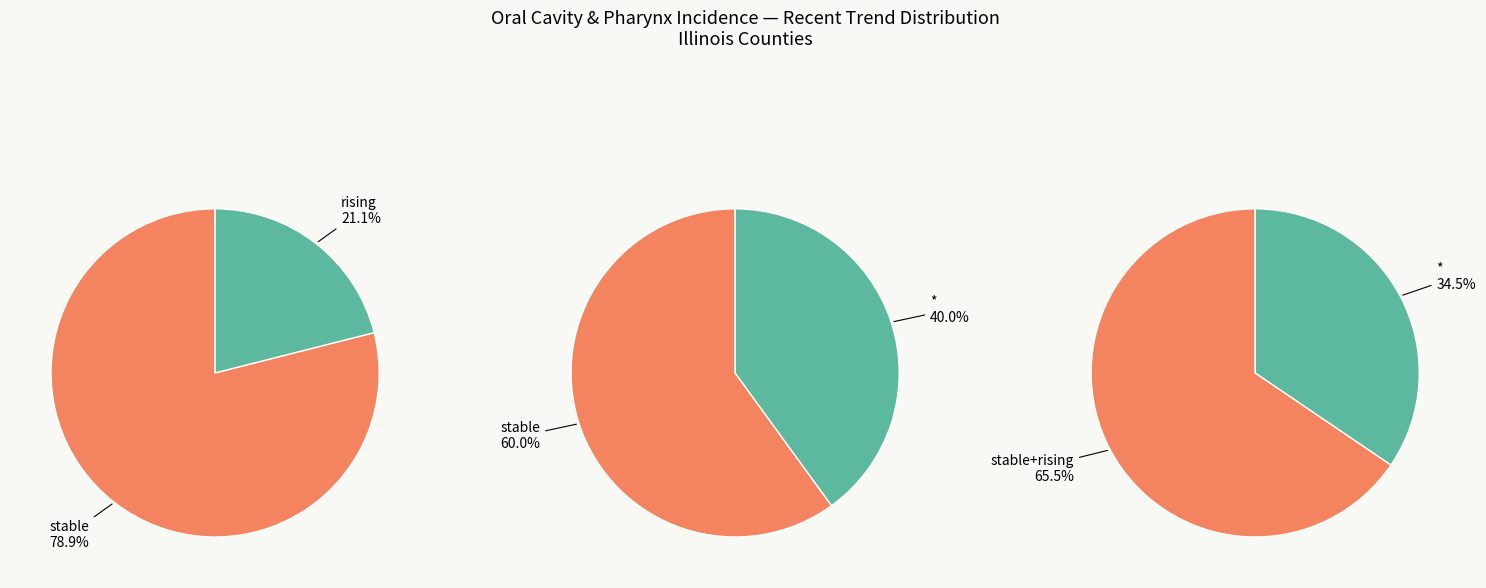

Which slice is the smallest?

rising